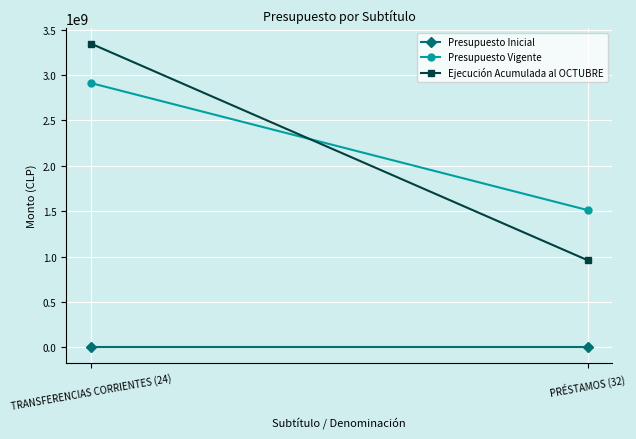

What position from the left is TRANSFERENCIAS CORRIENTES (24)?

1